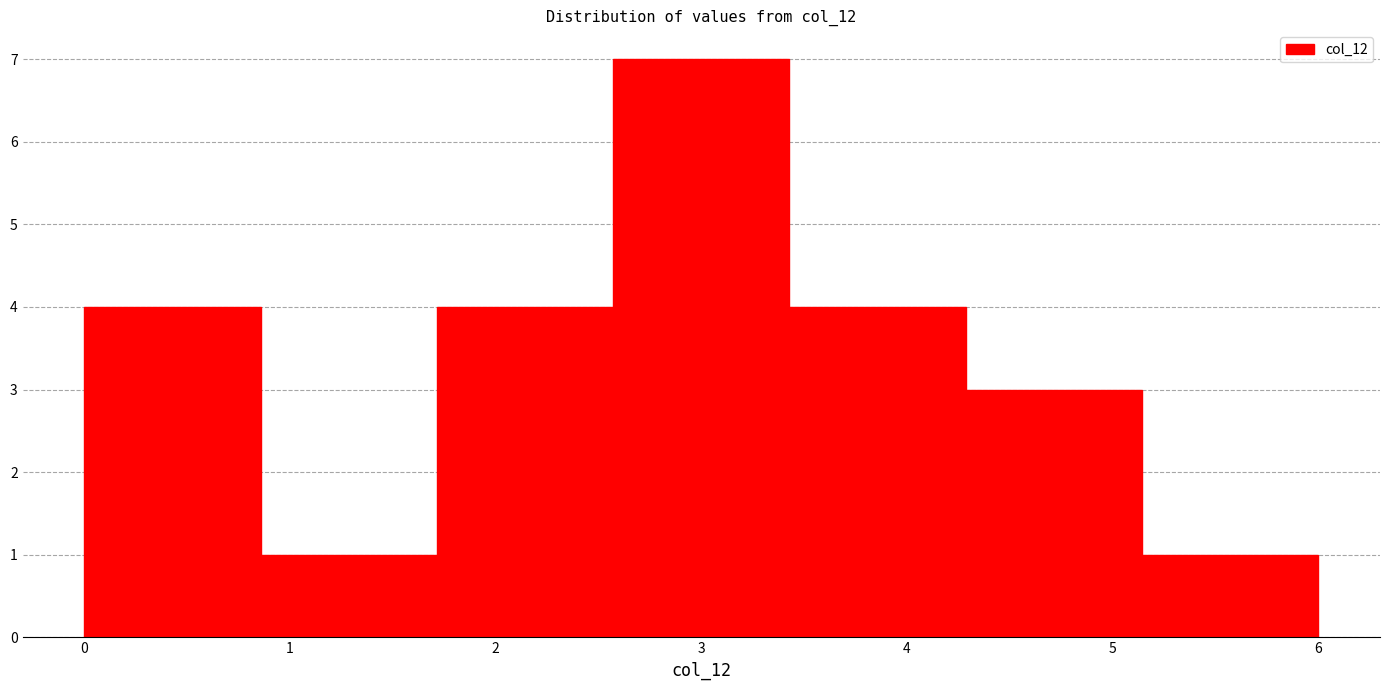

Reading left to right, transcribe this chart: for each bar, give the range it covers on the x-axis and its height. Neither the bar edges nor the heights are printed on the chart, so give them approximately, as read against the axes.

0.0 to 0.9: 4
0.9 to 1.7: 1
1.7 to 2.6: 4
2.6 to 3.4: 7
3.4 to 4.3: 4
4.3 to 5.1: 3
5.1 to 6.0: 1